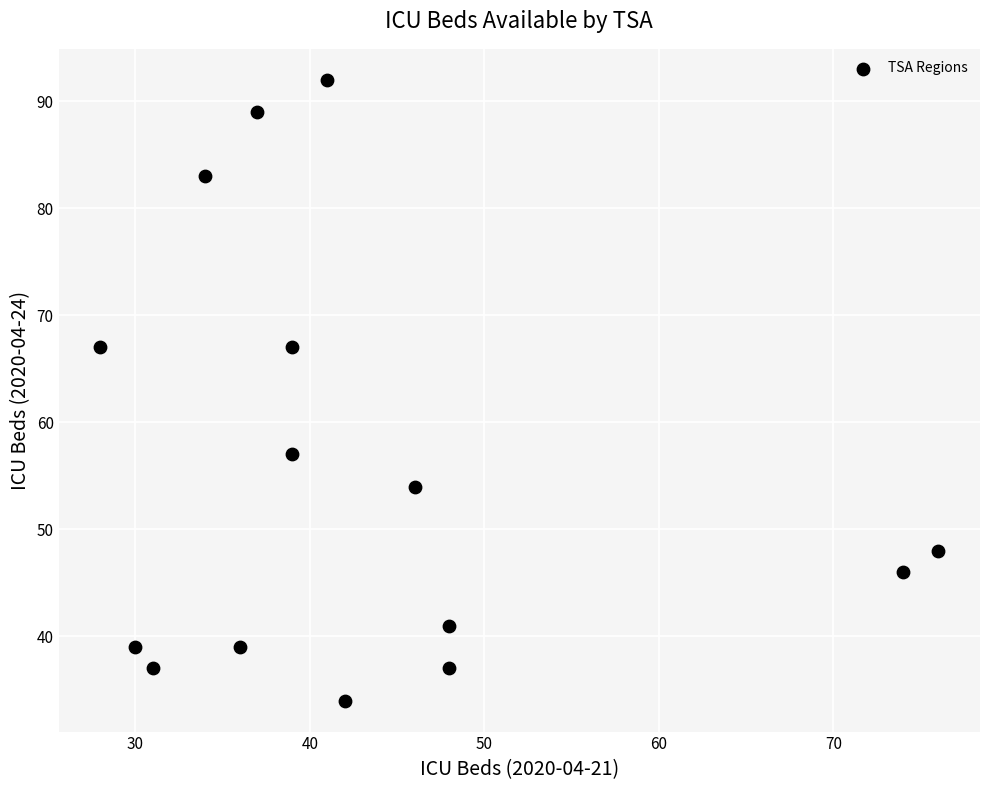

What is the range of Y values (max minus min)?

58